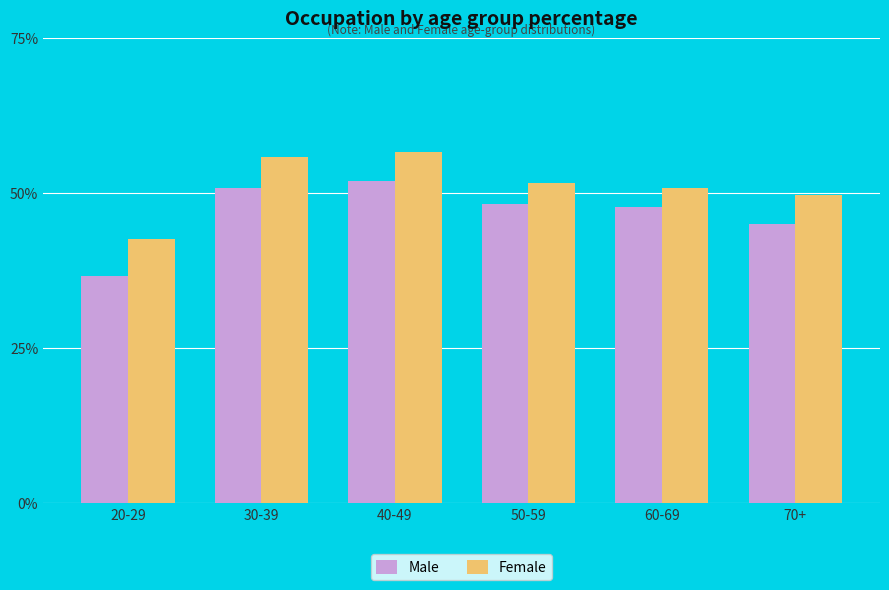

The value of Male at 30-39 is 50.9. True or false?

True